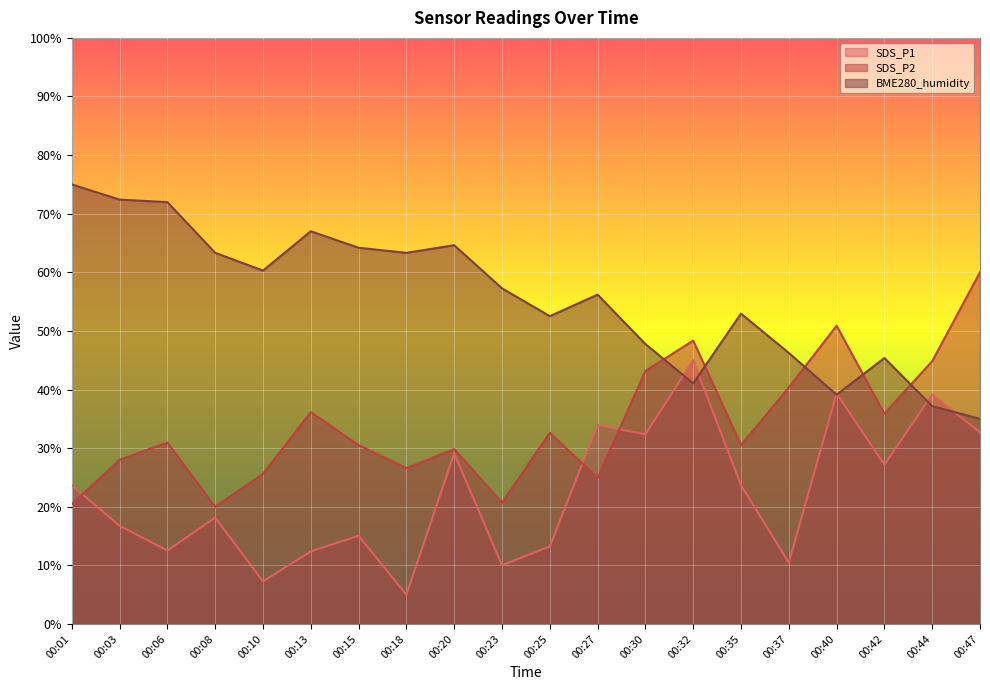

Rank the series by their maximum value, from lowest to highest.

SDS_P1, SDS_P2, BME280_humidity